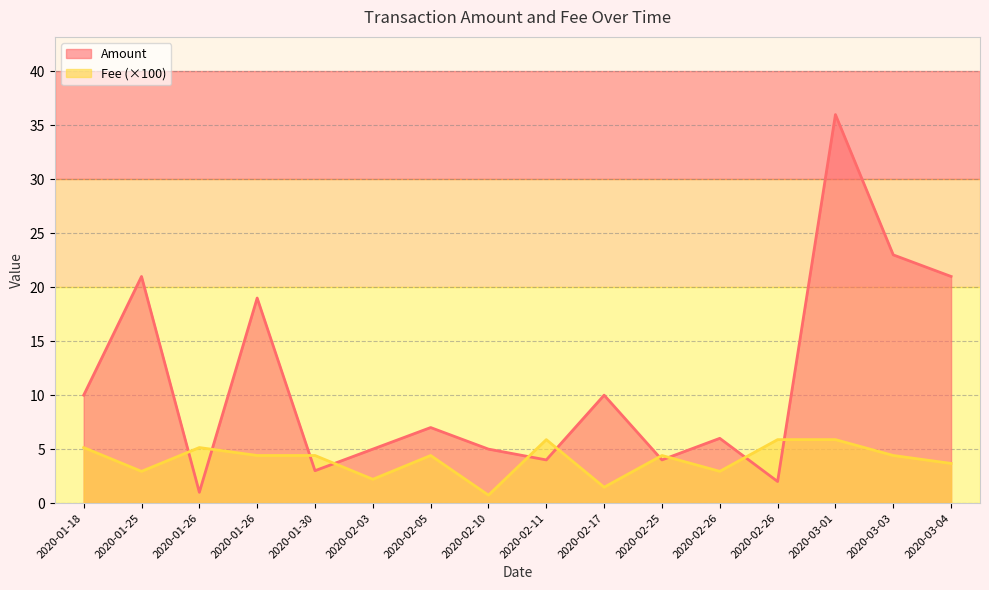

After their last crossing, which series has the higher values: Fee or Amount?

Amount